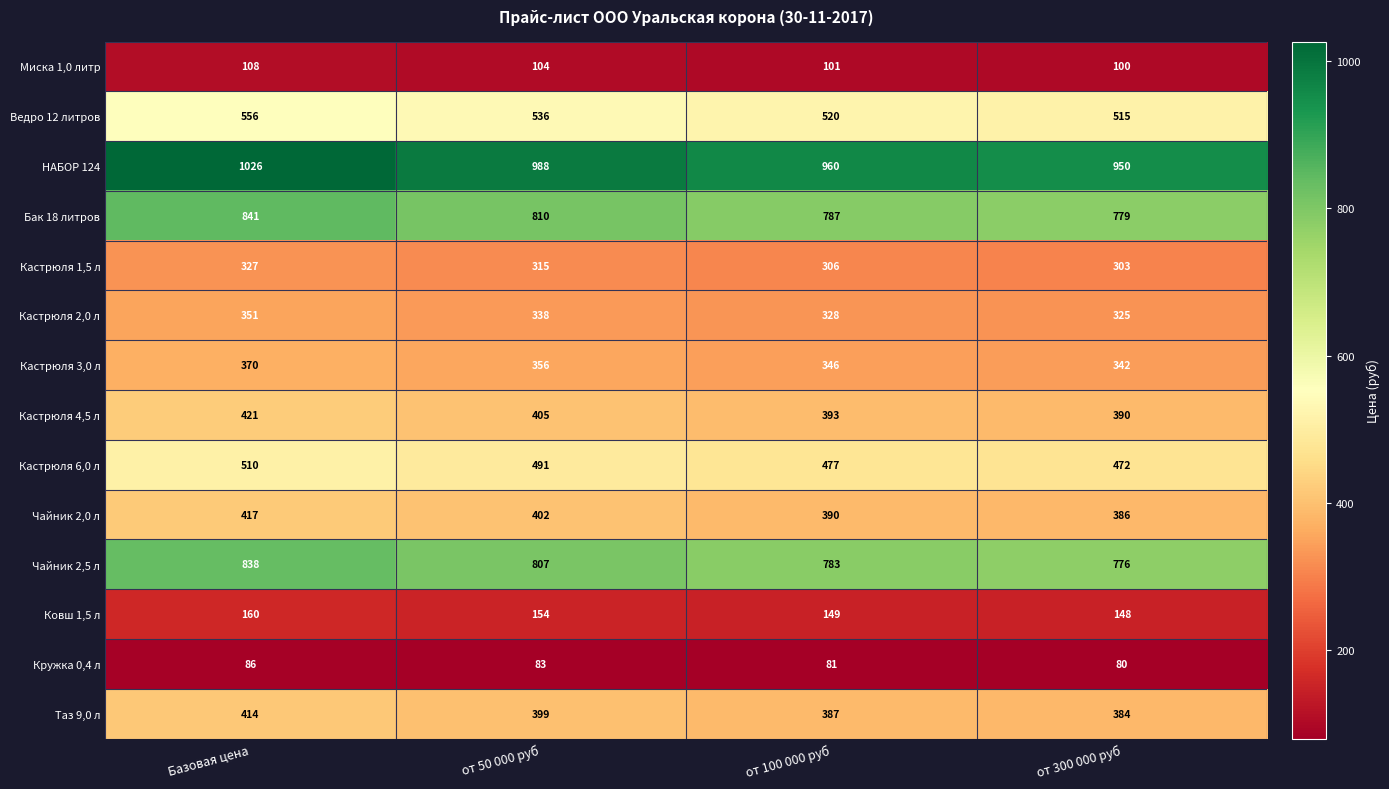

What is the sum of all Кастрюля 2,0 л values?

1342